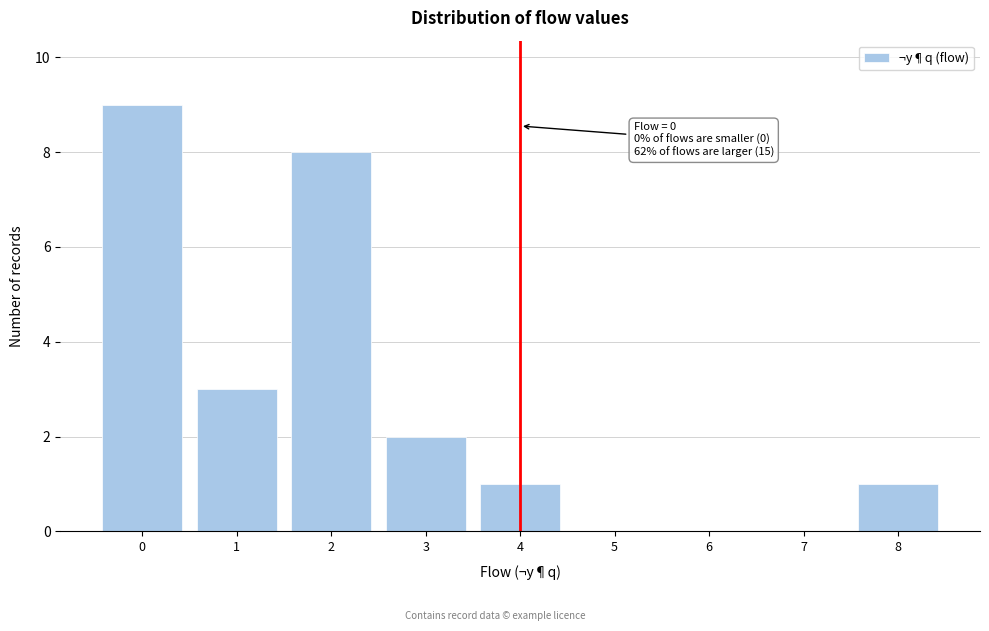

Which range on the x-axis has the tallest bar?

-0.5 to 0.5